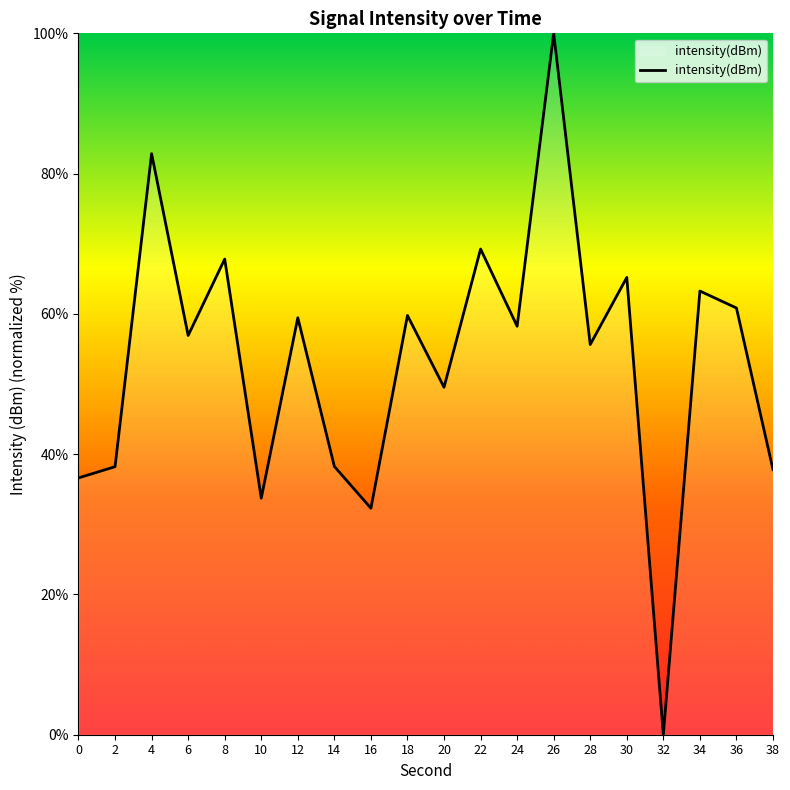

How many lines are shown in the chart?

1